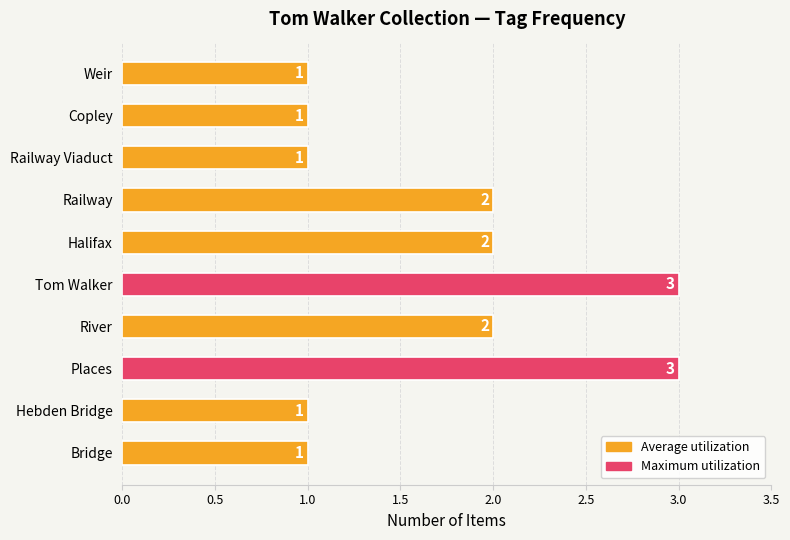

True or false: the data shows 4 at Tom Walker.

False